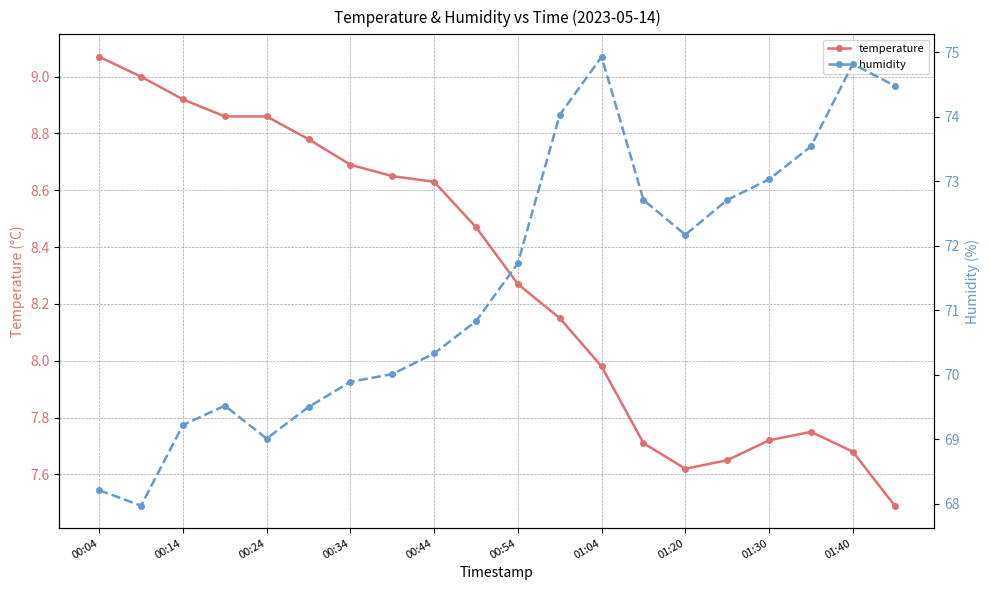

Reading right to left, extract all data points from this chart.

temperature: 7.5	7.7	7.8	7.7	7.7	7.6	7.7	8.0	8.2	8.3	8.5	8.6	8.7	8.7	8.8	8.9	8.9	8.9	9.0	9.1
humidity: 74.5	74.8	73.5	73.0	72.7	72.2	72.7	74.9	74.0	71.7	70.8	70.3	70.0	69.9	69.5	69.0	69.5	69.2	68.0	68.2